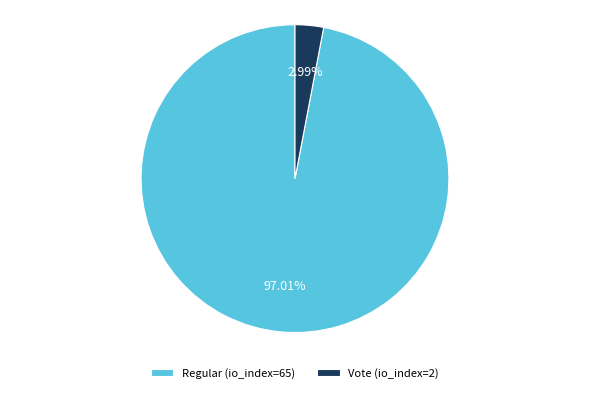

Rank the categories by value from lowest to highest.

Vote (io_index=2), Regular (io_index=65)